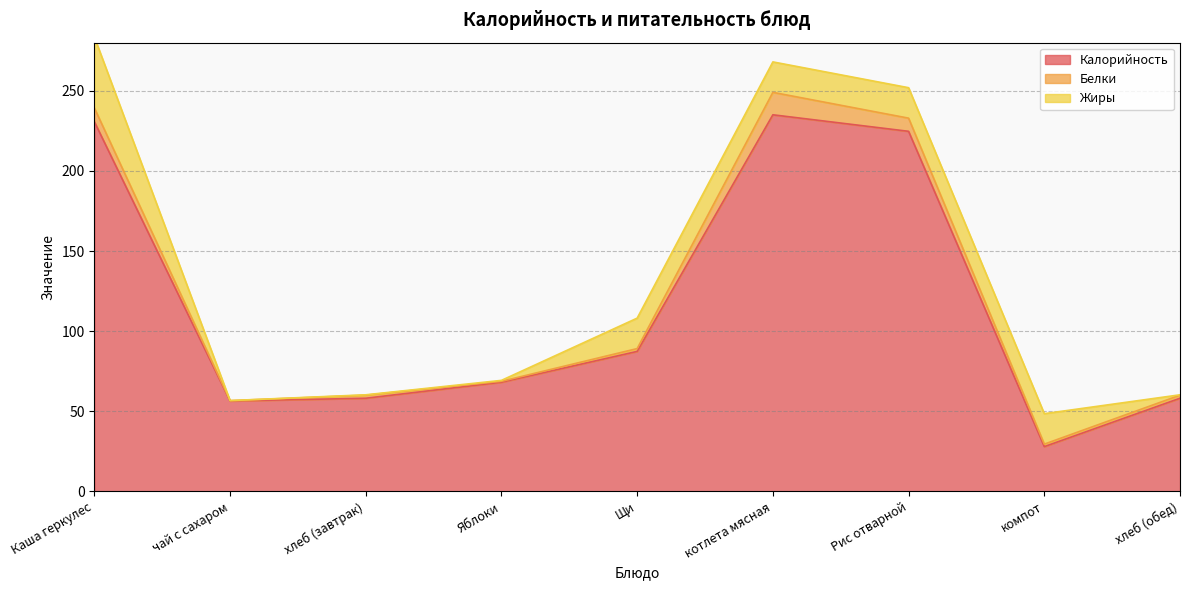

True or false: Жиры and Калорийность intersect in this chart.

False